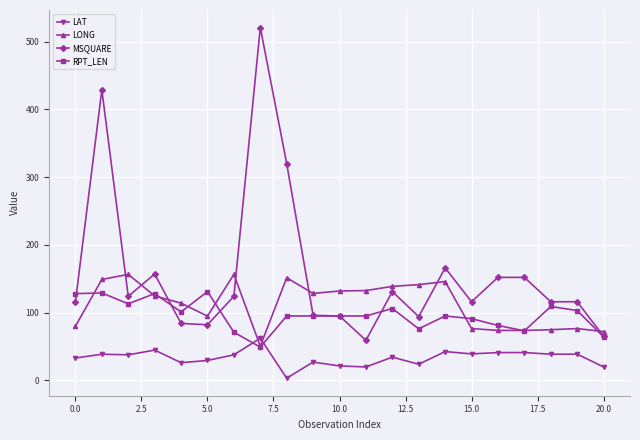

True or false: LAT has more than 1 points higher than both neighbors.

True